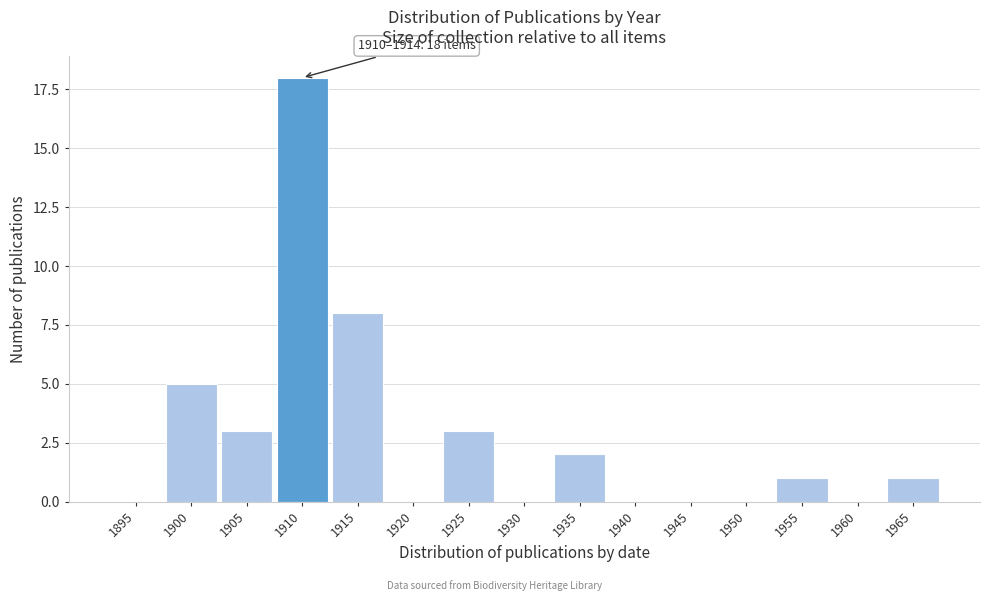

Reading left to right, what are all the values shown in this chart?

1895=0	1900=5	1905=3	1910=18	1915=8	1920=0	1925=3	1930=0	1935=2	1940=0	1945=0	1950=0	1955=1	1960=0	1965=1